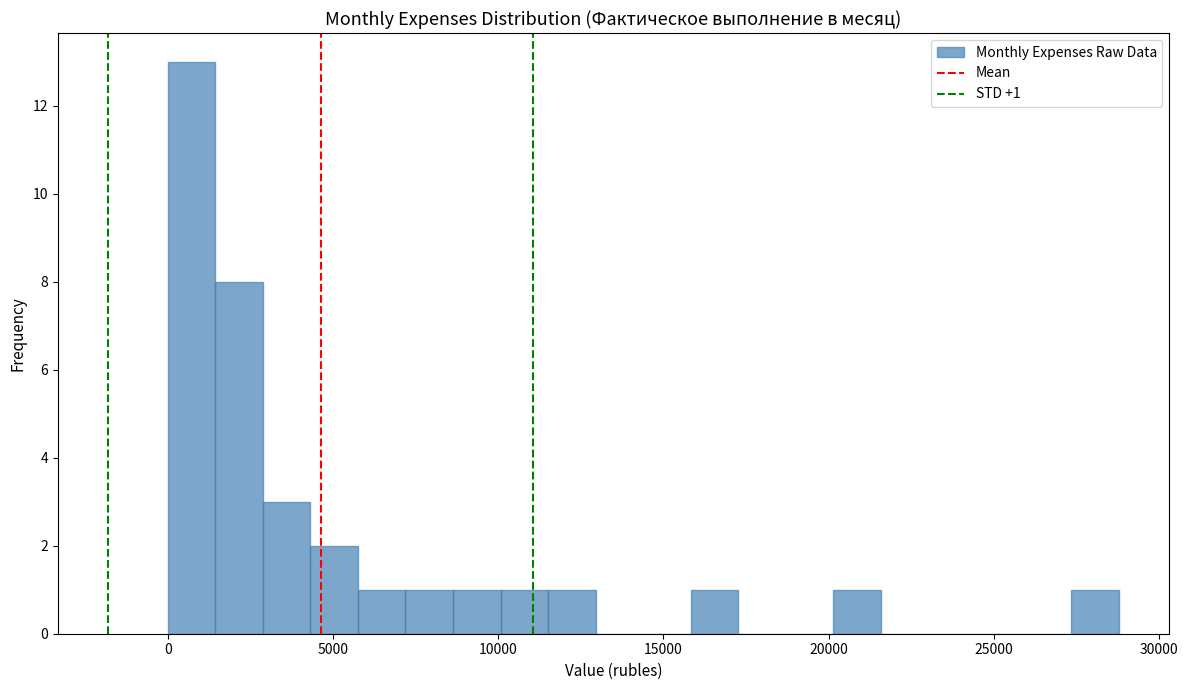

Around what value on the x-axis is the tallest bar? Give the approximate position of its centre, as read against the axis.

500